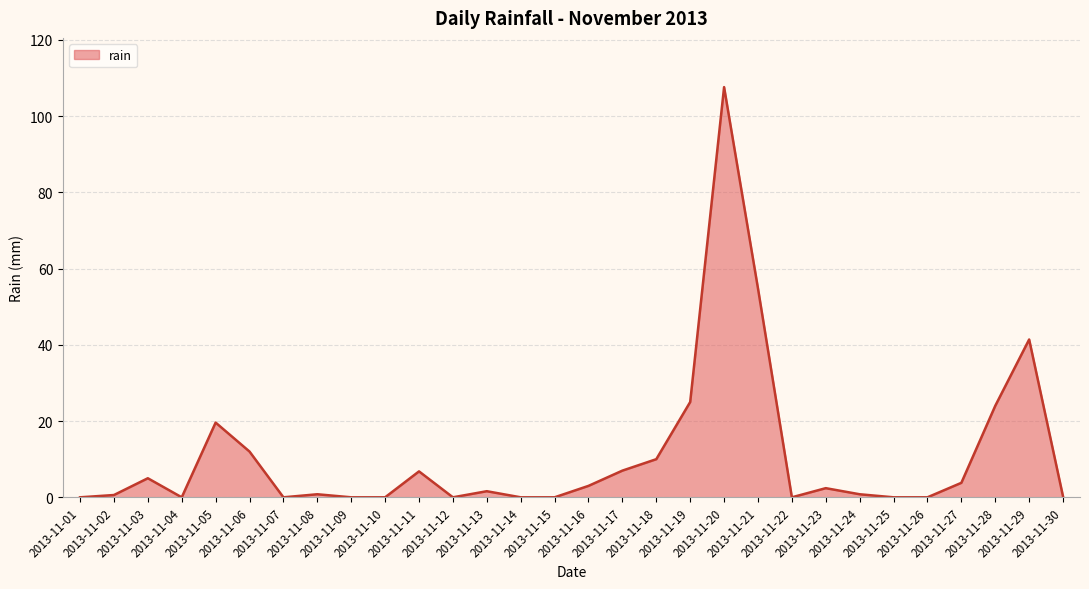

What is the maximum value shown in the chart?

107.6